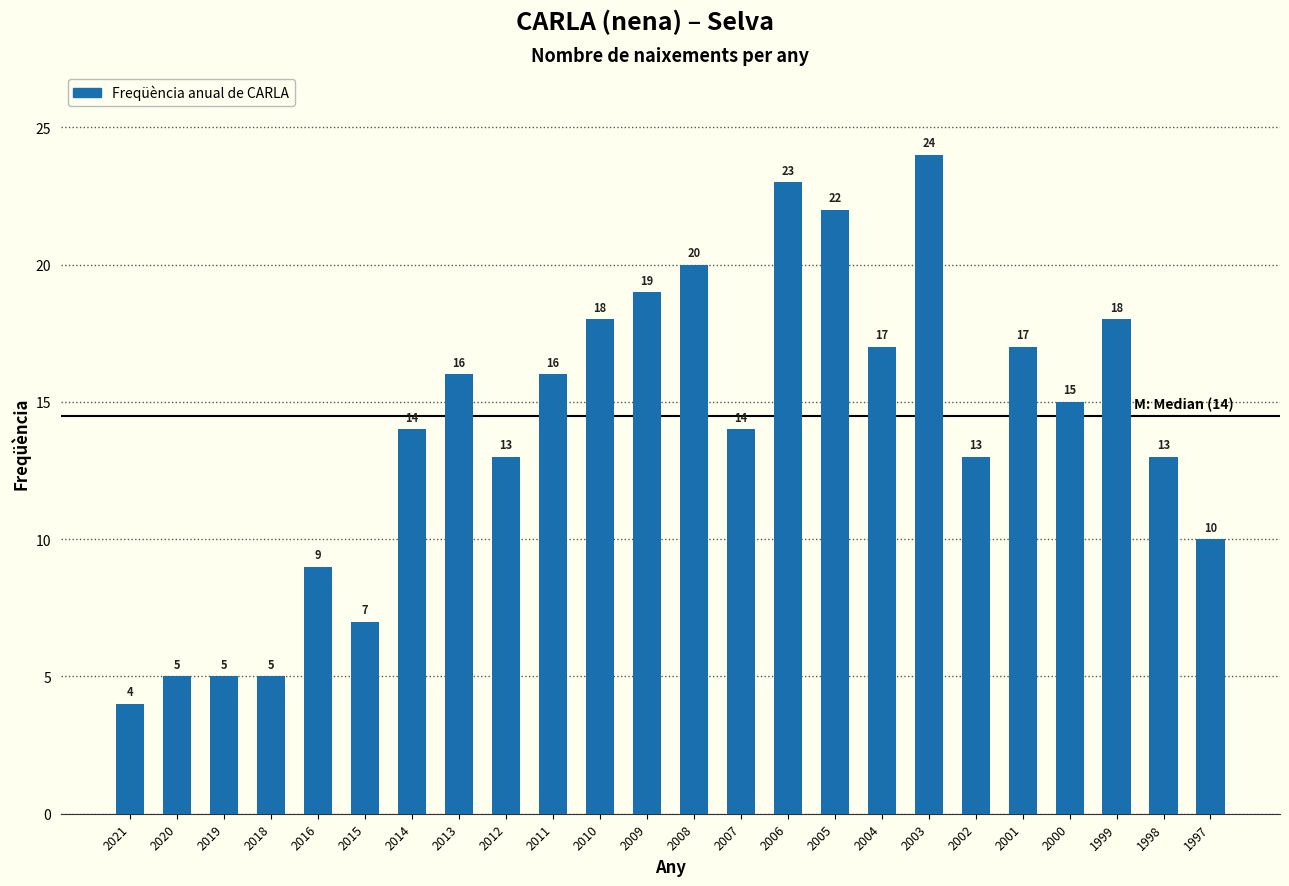

Reading left to right, what are all the values shown in this chart?

2021=4	2020=5	2019=5	2018=5	2016=9	2015=7	2014=14	2013=16	2012=13	2011=16	2010=18	2009=19	2008=20	2007=14	2006=23	2005=22	2004=17	2003=24	2002=13	2001=17	2000=15	1999=18	1998=13	1997=10